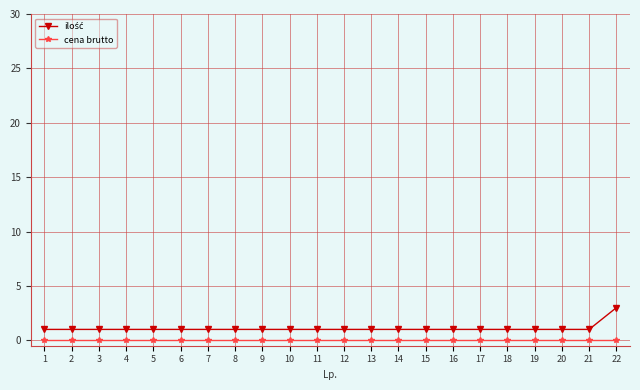

At which category is the sum across all series the highest?

22